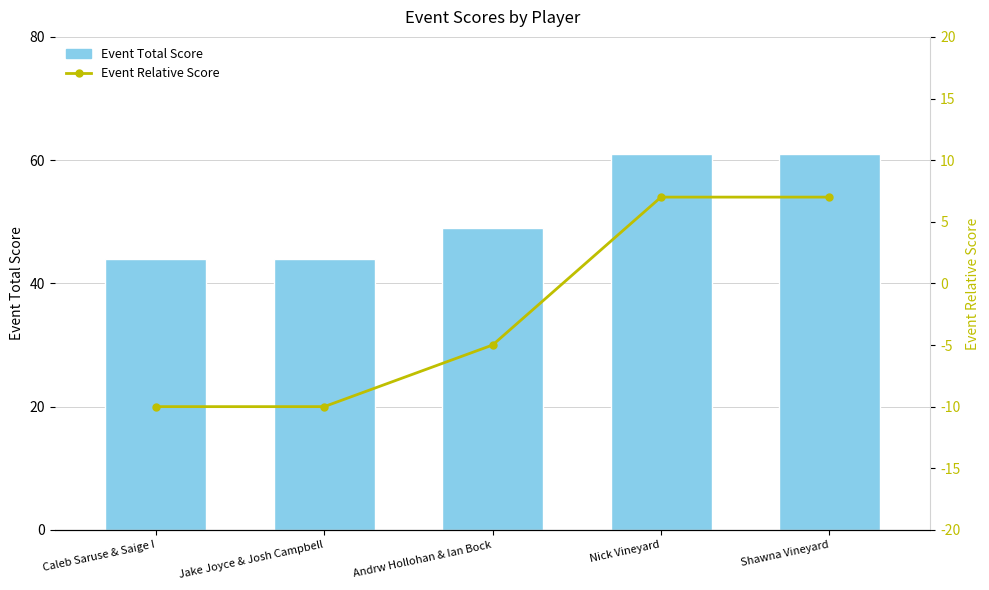

Is it true that Event Total Score equals 94 at Nick Vineyard?

False